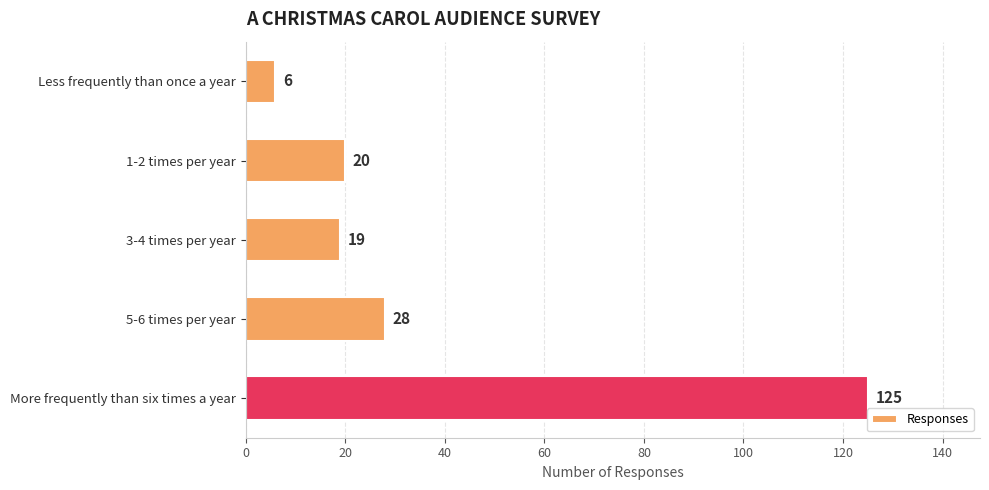

Which label corresponds to the largest value in the chart?

More frequently than six times a year